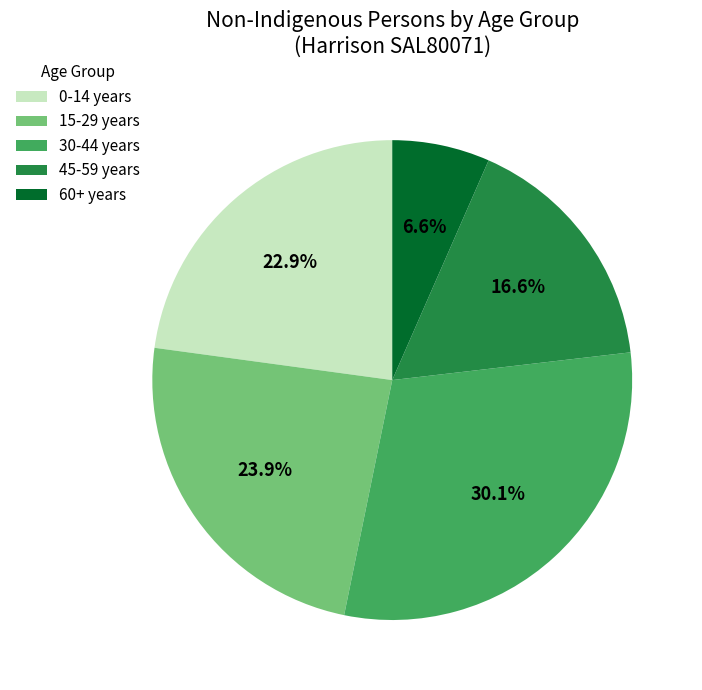

To the nearest percent, what is the average slice percentage?

20%